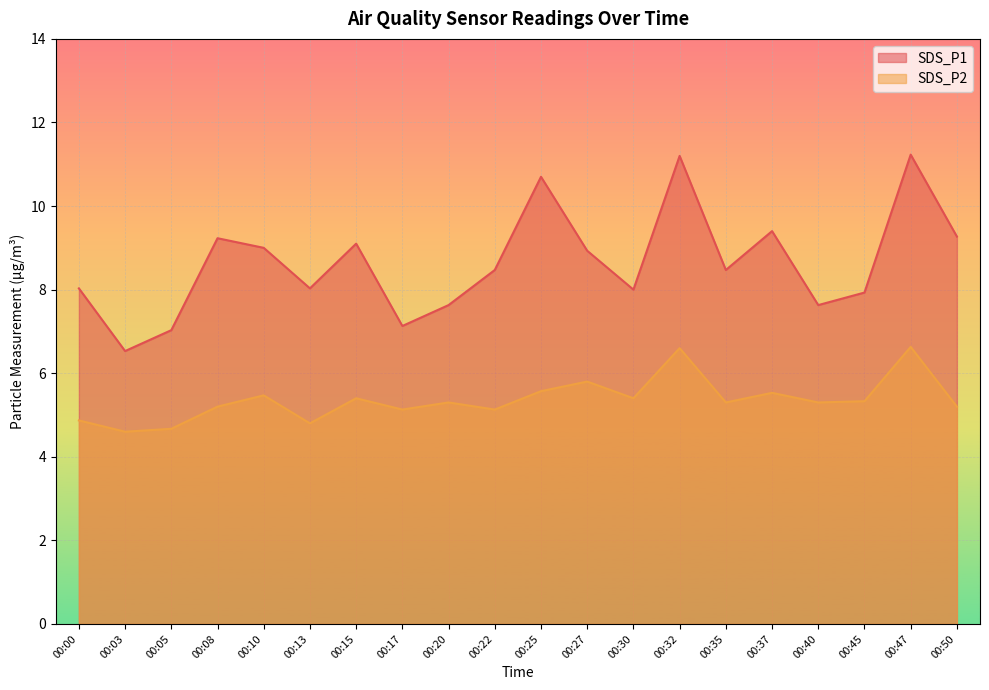

What is the value of the SDS_P1 point at the 3rd from the left?

7.0